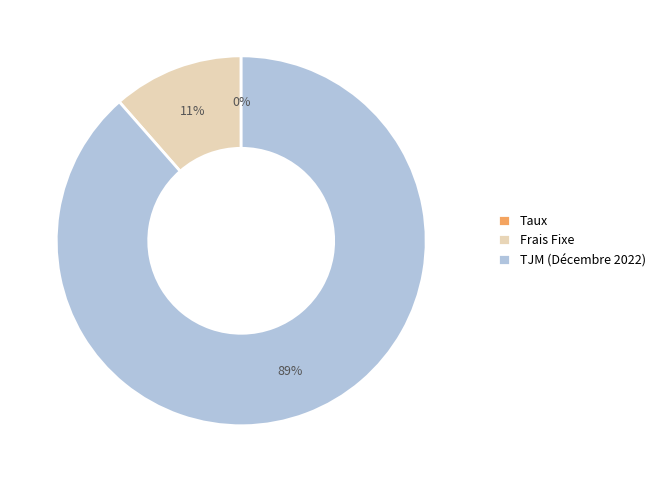

Combined, do Frais Fixe and TJM (Décembre 2022) account for over 50%?

Yes